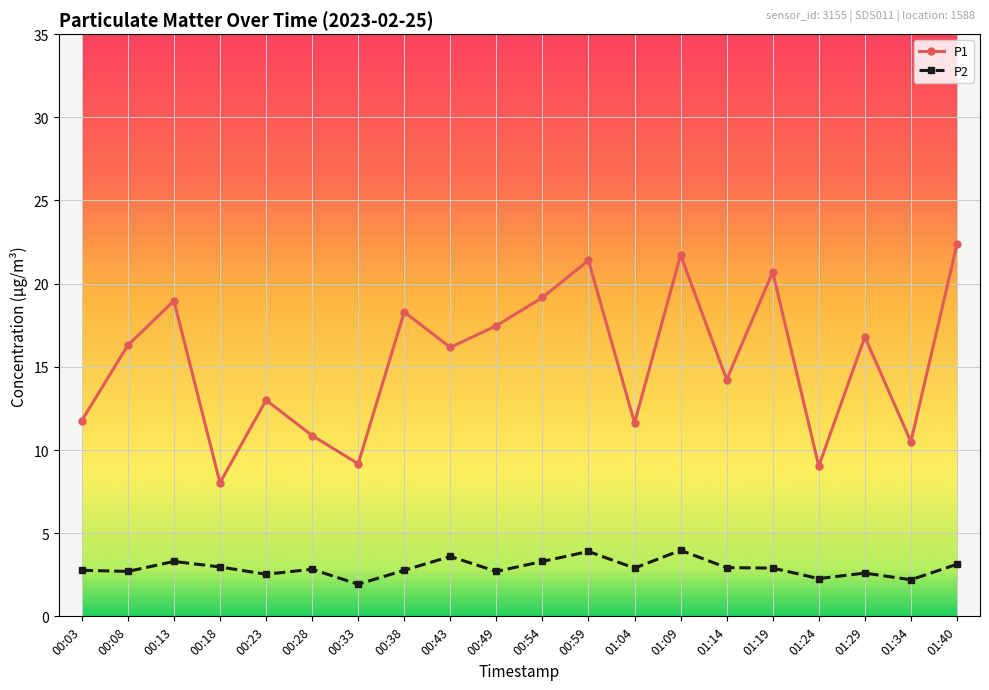

What is the difference between the highest and lowest values at 00:38?

15.5